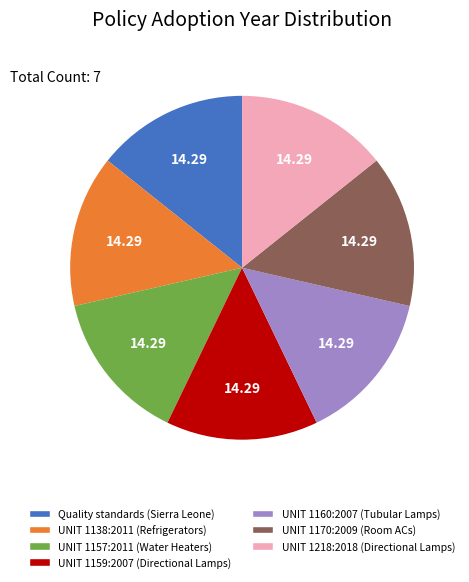

How many slices are in this pie chart?

7